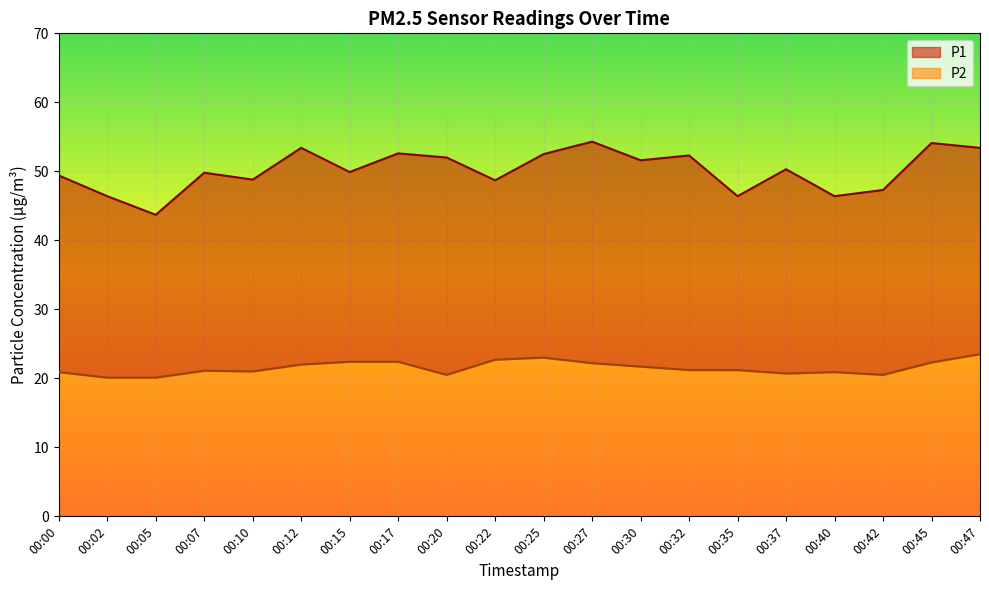

True or false: P1 and P2 intersect in this chart.

False